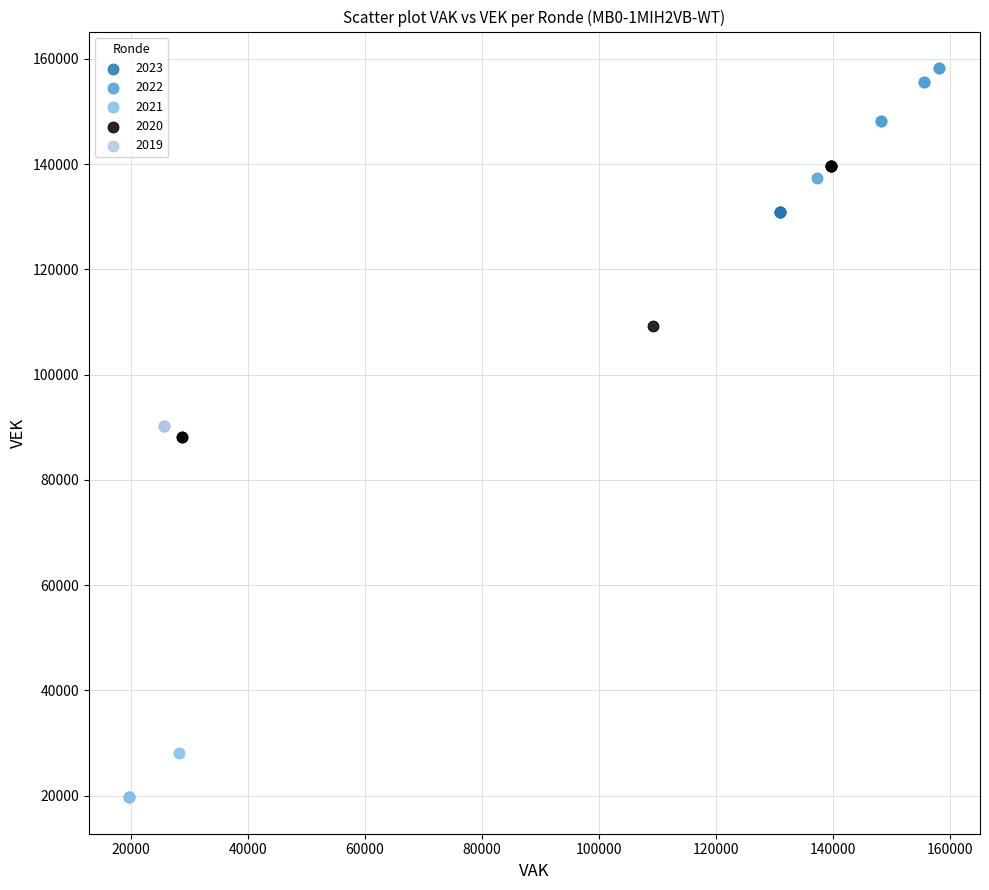

Which series contains the lowest Y value?

2021